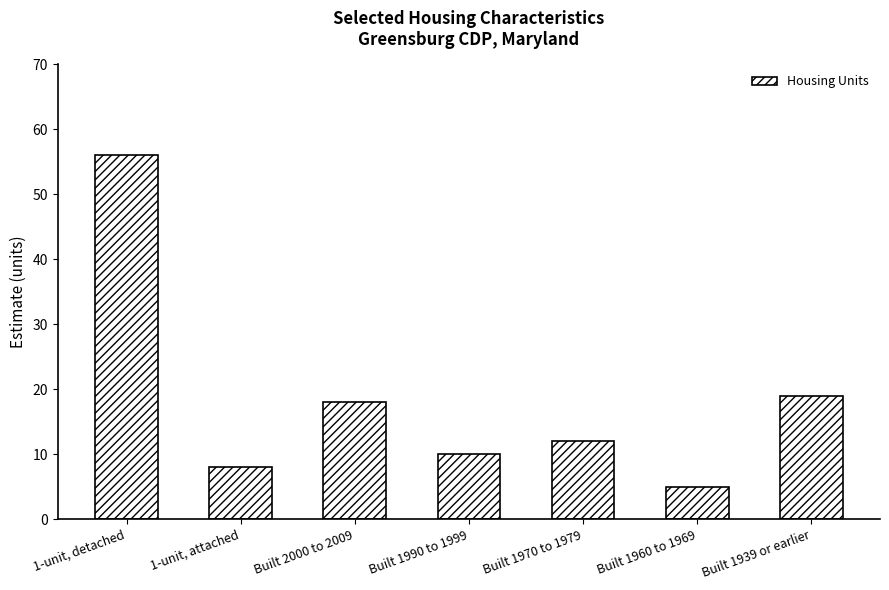

How many bars are there in total?

7